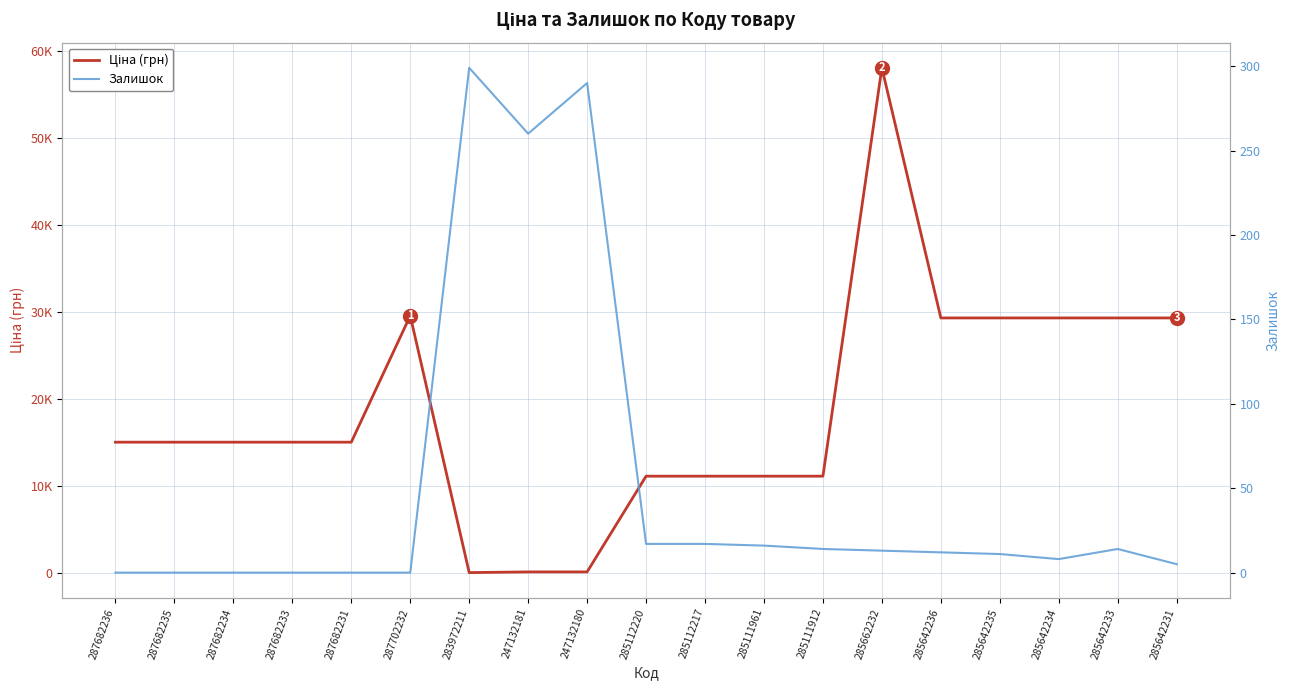

Where do Ціна and Залишок first cross each other?

287702232 and 283972211